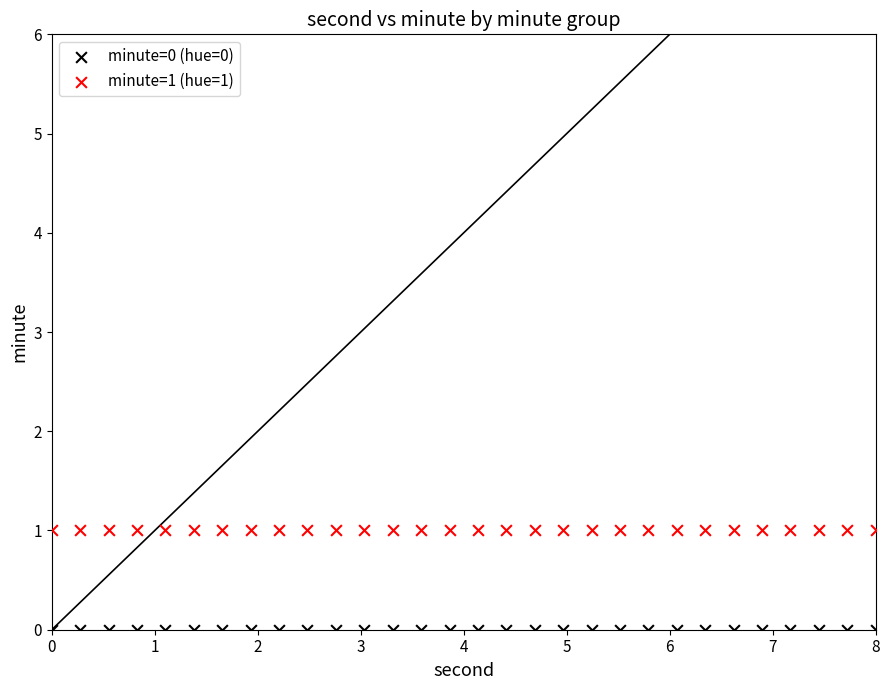

Which series contains the highest Y value?

minute=1 (hue=1)